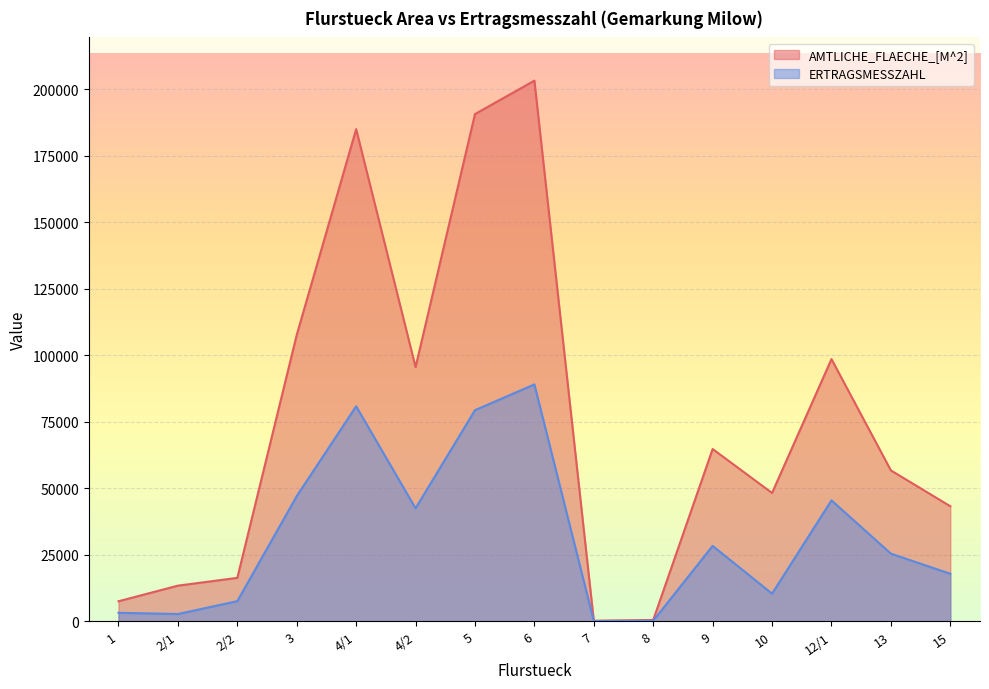

Which series changed the most between 10 and 13?

ERTRAGSMESSZAHL